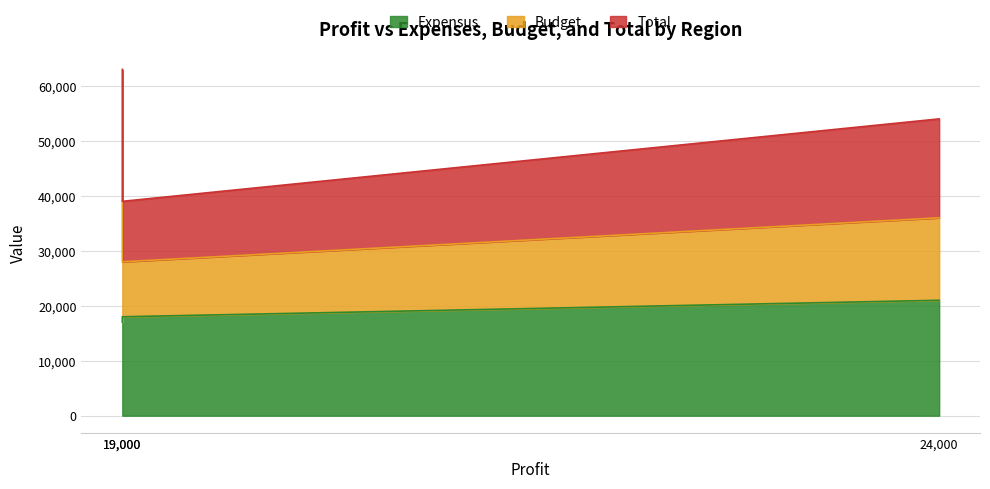

What is the difference between the second highest and minimum values in the Expensus series?

1000